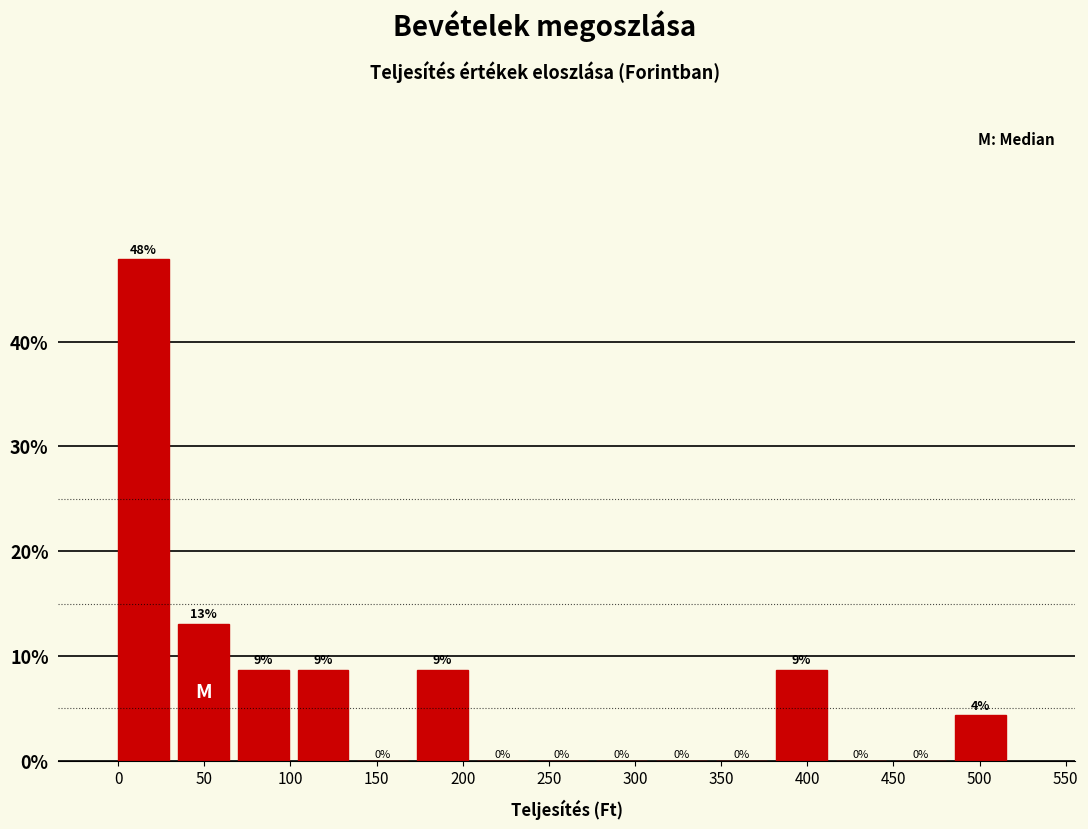

Over which range of the x-axis is the bar tallest?

0 to 35